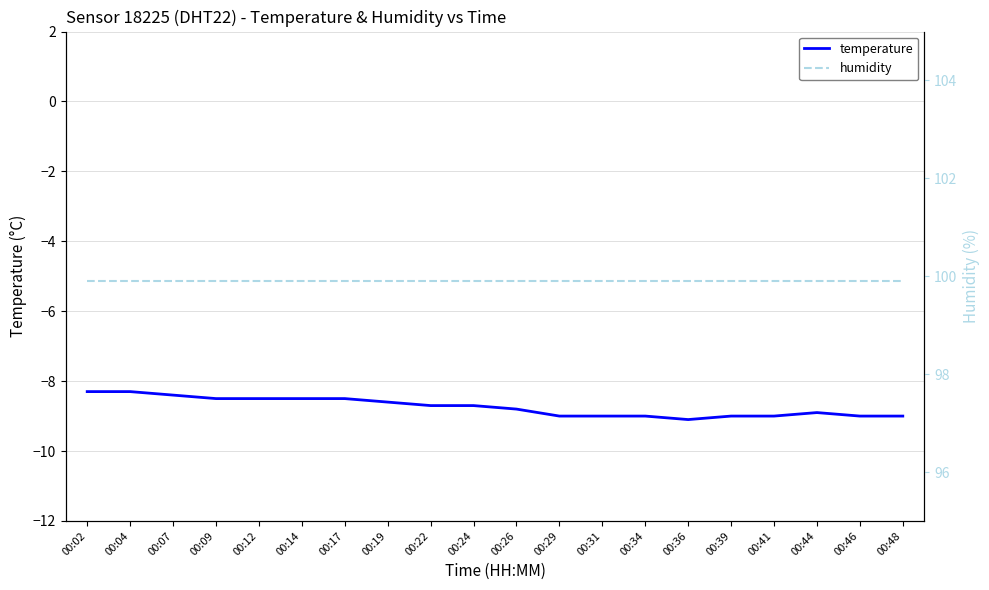

Reading right to left, what are all the values shown in this chart?

temperature: -9.0	-9.0	-8.9	-9.0	-9.0	-9.1	-9.0	-9.0	-9.0	-8.8	-8.7	-8.7	-8.6	-8.5	-8.5	-8.5	-8.5	-8.4	-8.3	-8.3
humidity: 99.9	99.9	99.9	99.9	99.9	99.9	99.9	99.9	99.9	99.9	99.9	99.9	99.9	99.9	99.9	99.9	99.9	99.9	99.9	99.9